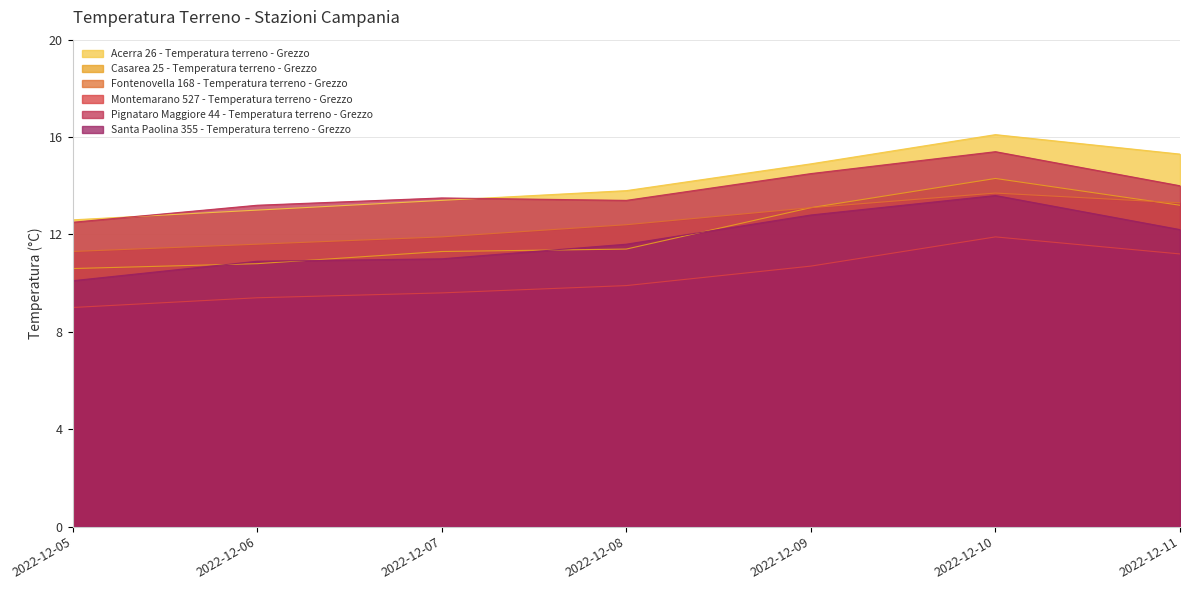

What is the difference between the maximum and minimum values in the Pignataro Maggiore 44 - Temperatura terreno - Grezzo series?

2.9